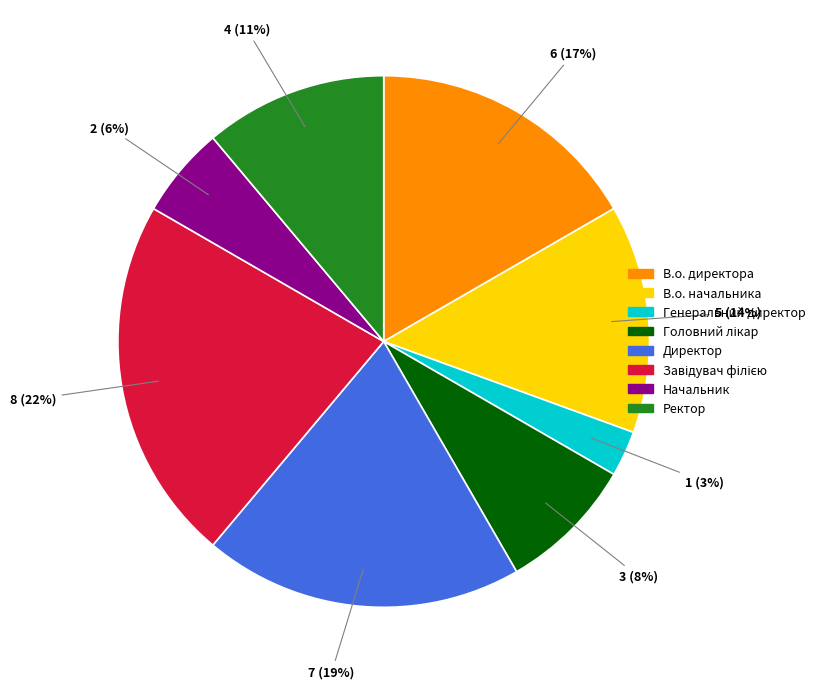

True or false: Начальник accounts for 6% of the total.

True